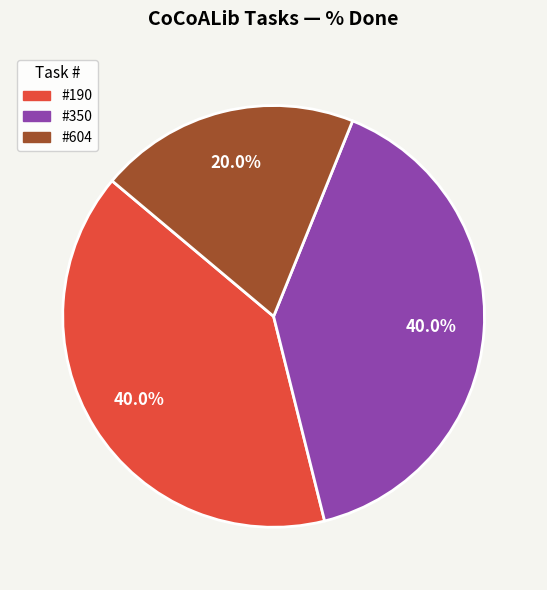

Does any single category account for the majority?

No